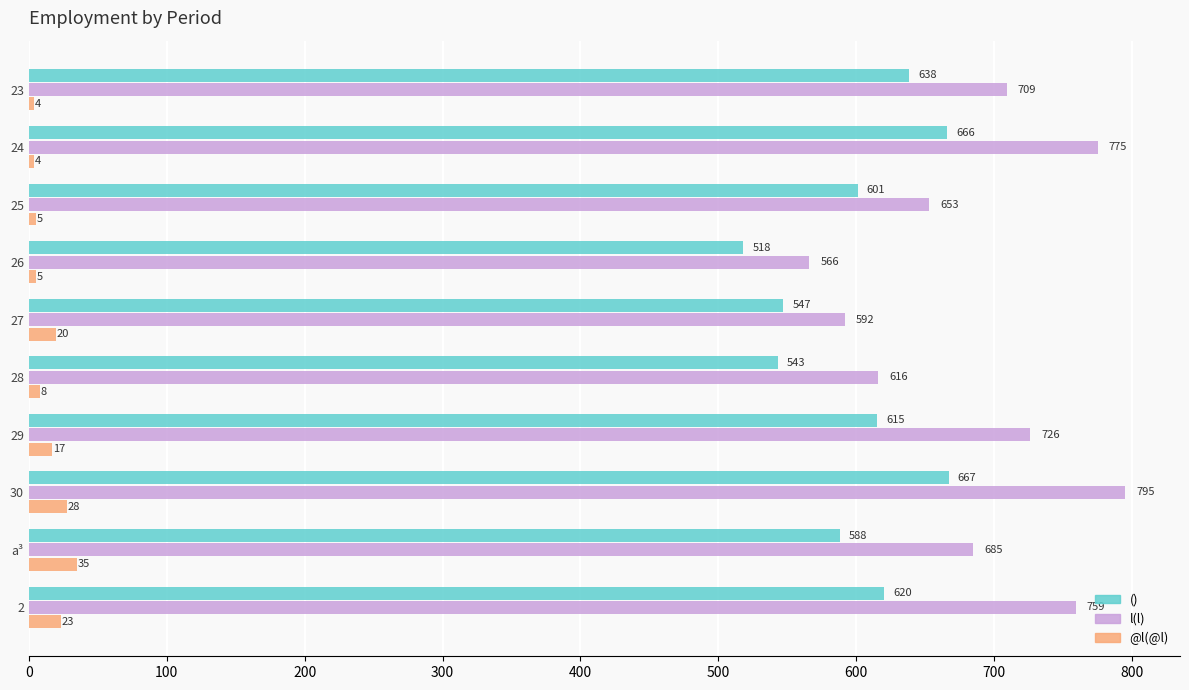

Count the number of data series in this chart.

3